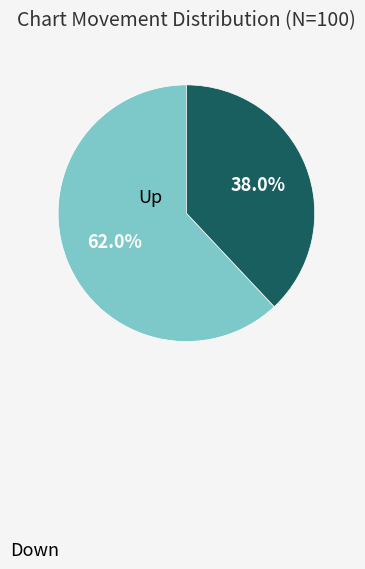

Does any single category account for the majority?

Yes